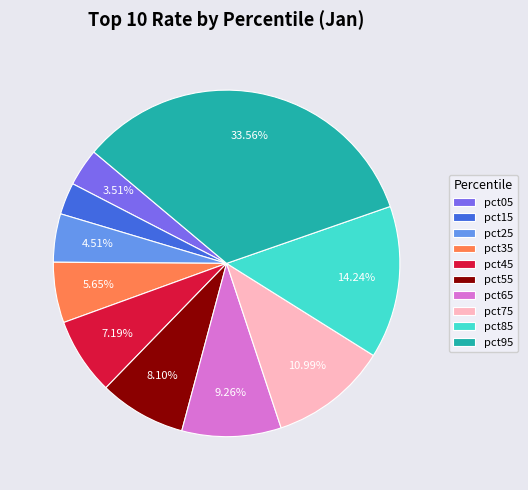

Does any single category account for the majority?

No